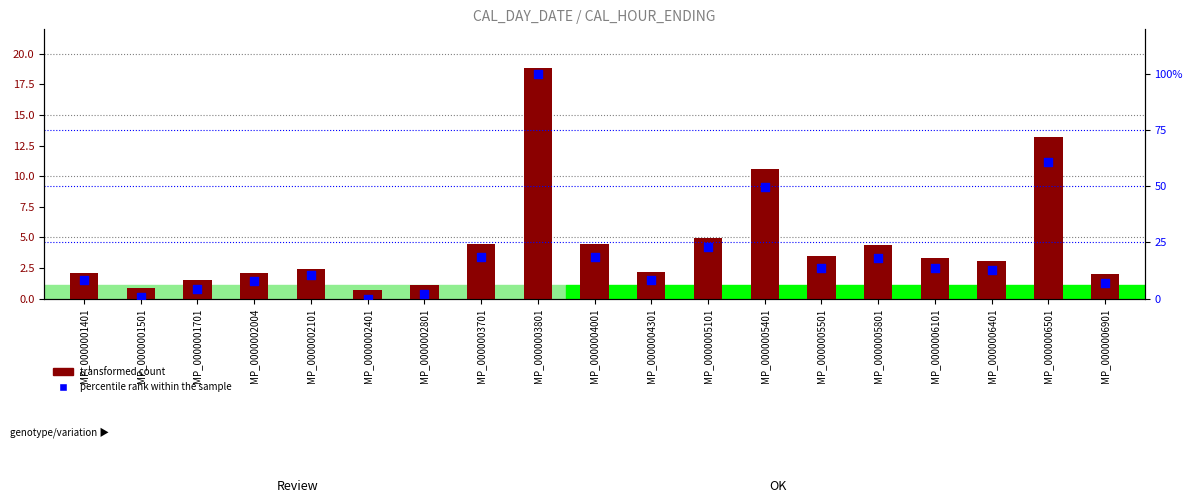

At which category is the sum across all series the highest?

MP_0000003801